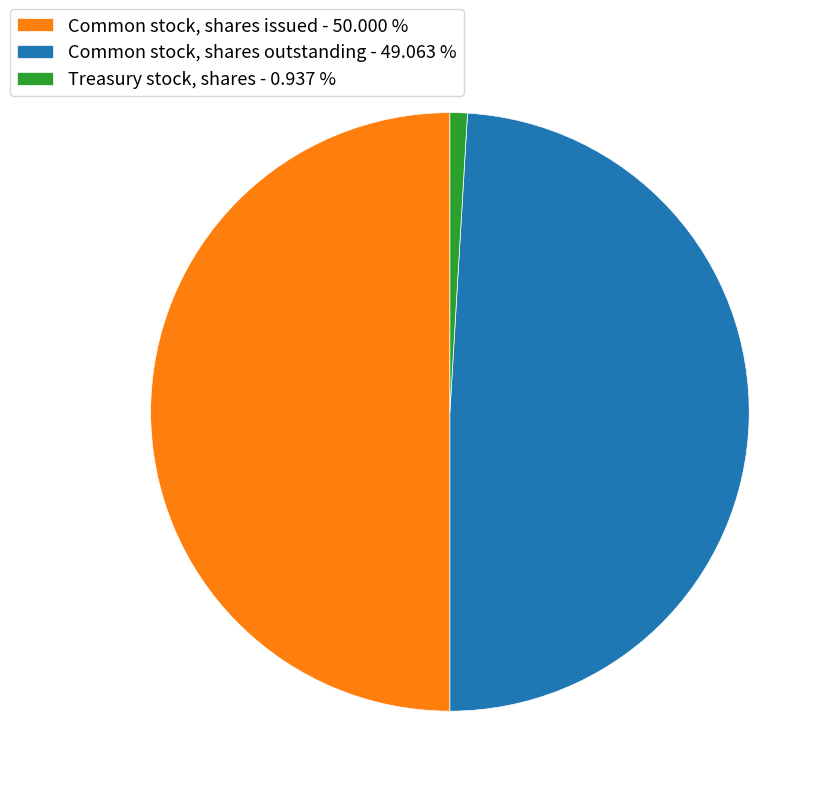

Does Common stock, shares outstanding account for over 50% of the chart?

No